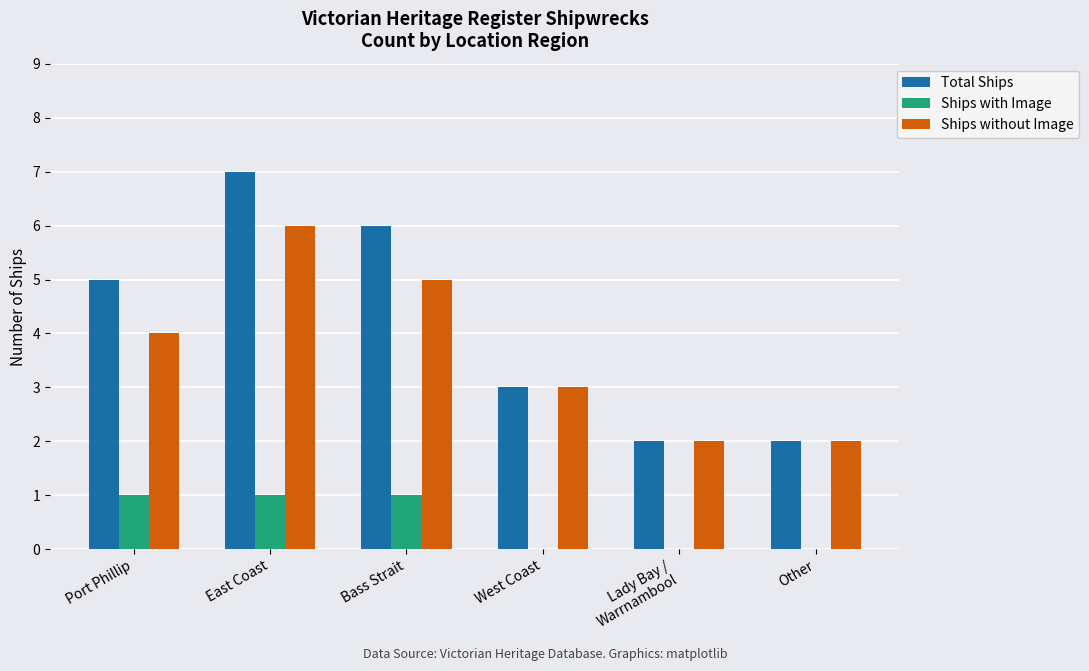

What is the difference between the Ships with Image values at East Coast and West Coast?

1